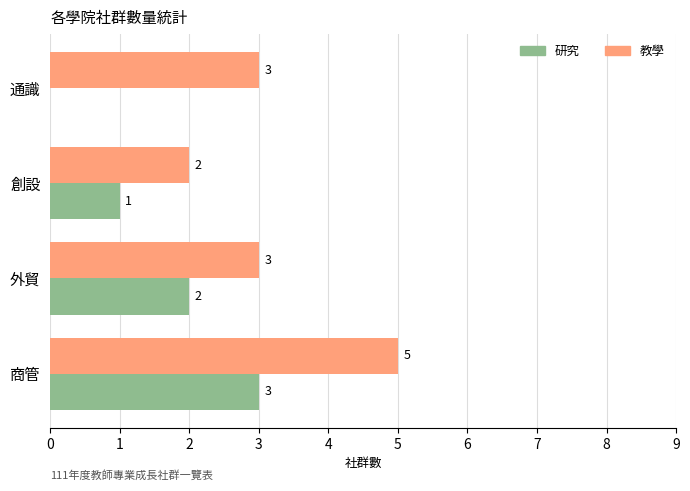

Between 商管 and 外貿, which series saw the biggest shift?

教學